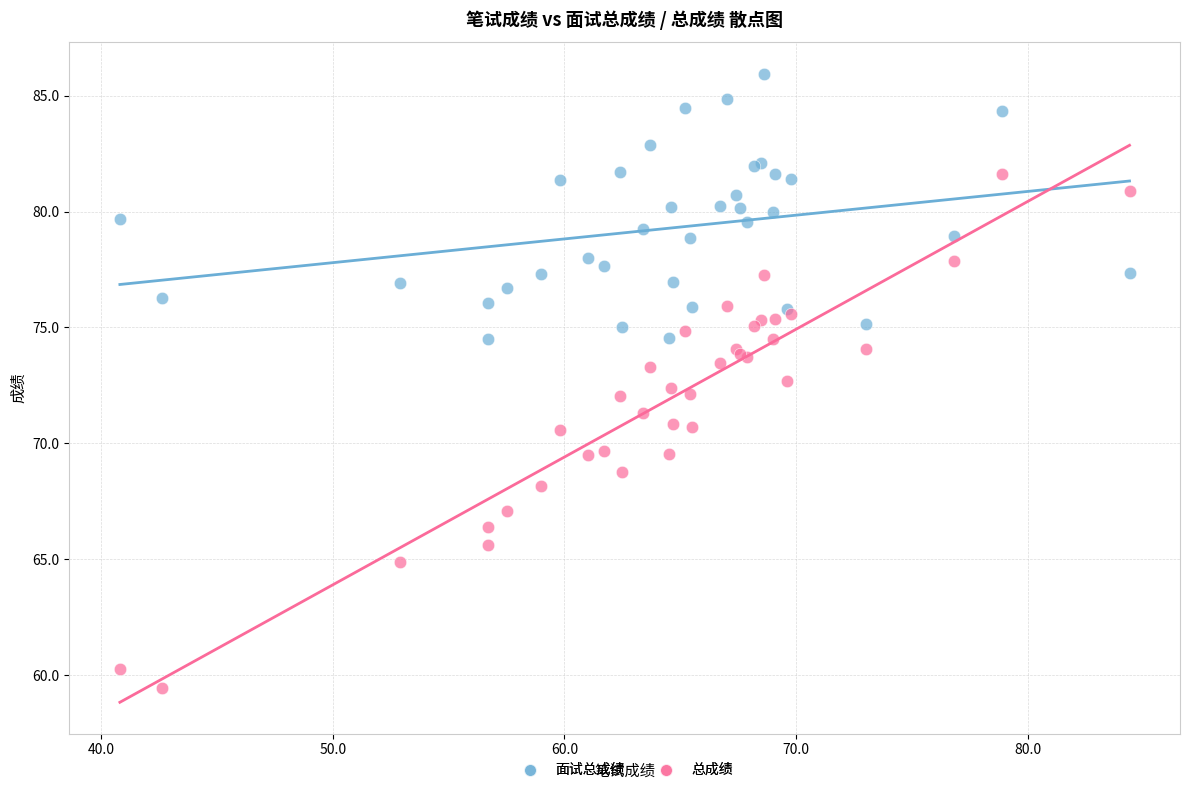

Which series contains the highest Y value?

面试总成绩